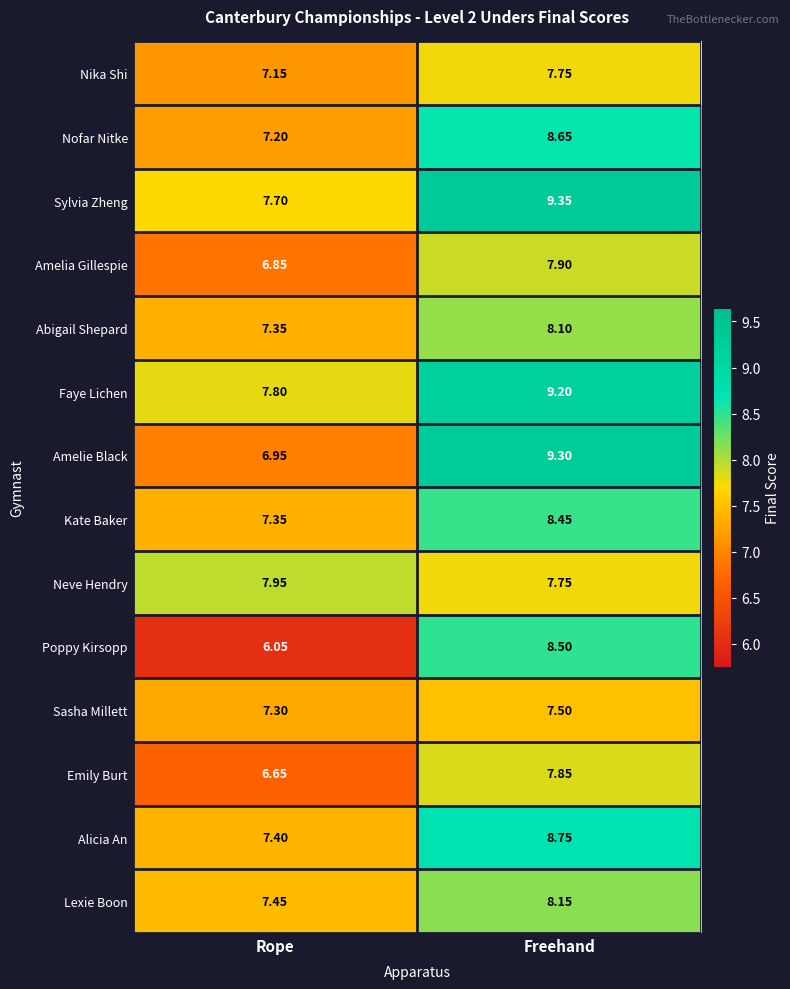

Which series has the largest range (max minus min)?

Poppy Kirsopp